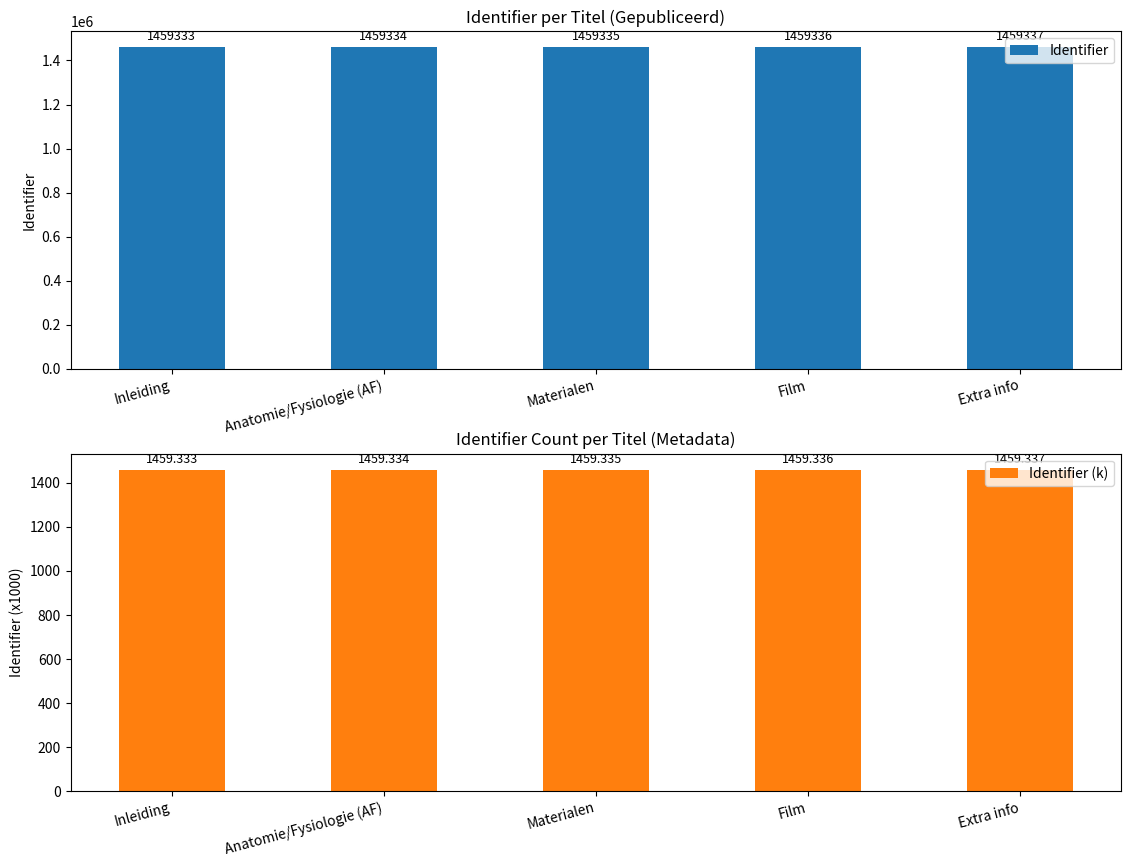

At which category is the sum across all series the highest?

Extra info